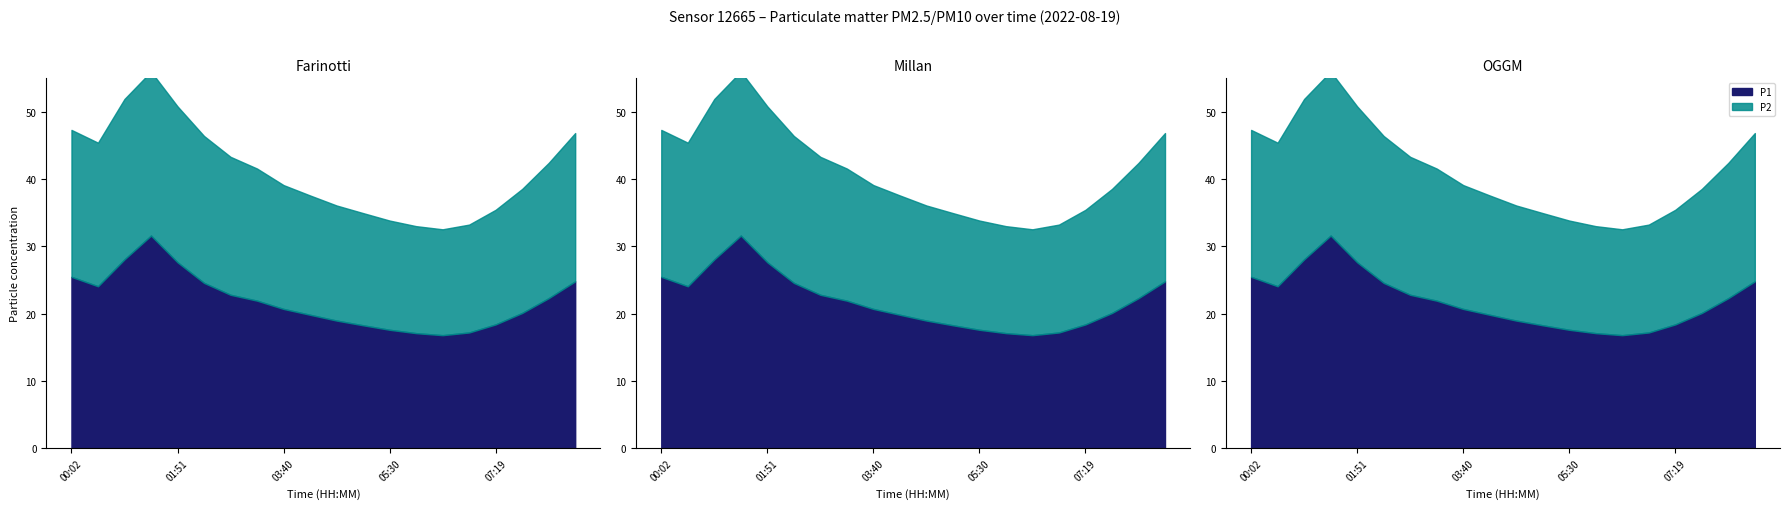

What is the difference between the maximum and minimum values in the P2 series?

23.4